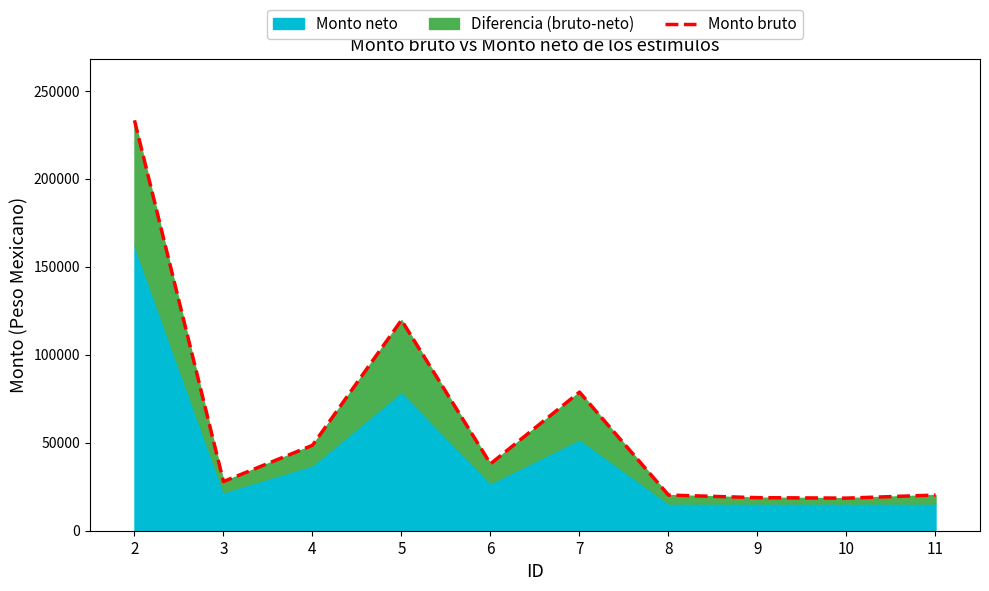

Count the number of categories in the chart.

10